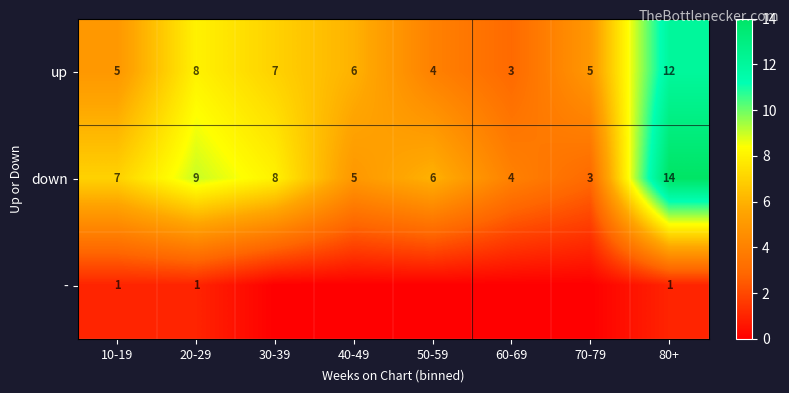

Which category has the lowest value in the up series?

60-69